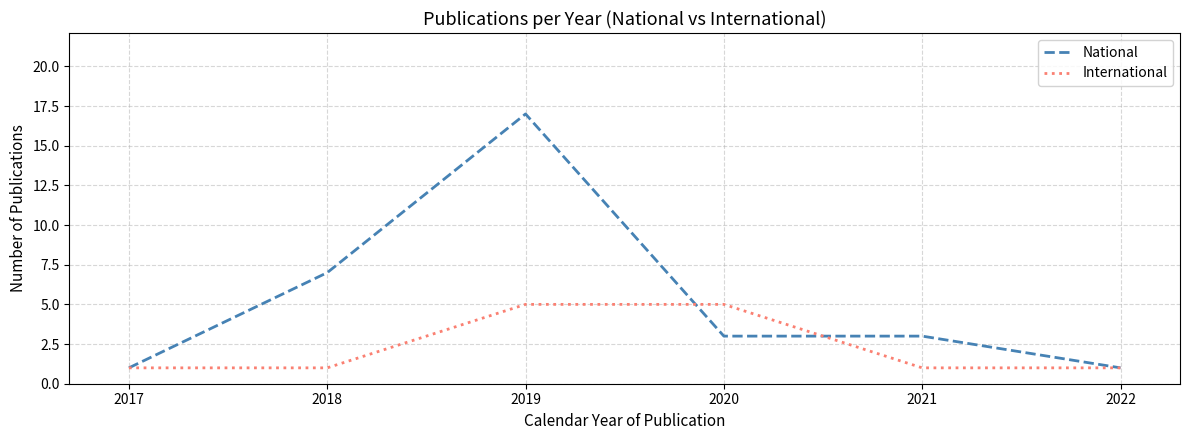

Which series has the widest spread of values?

National